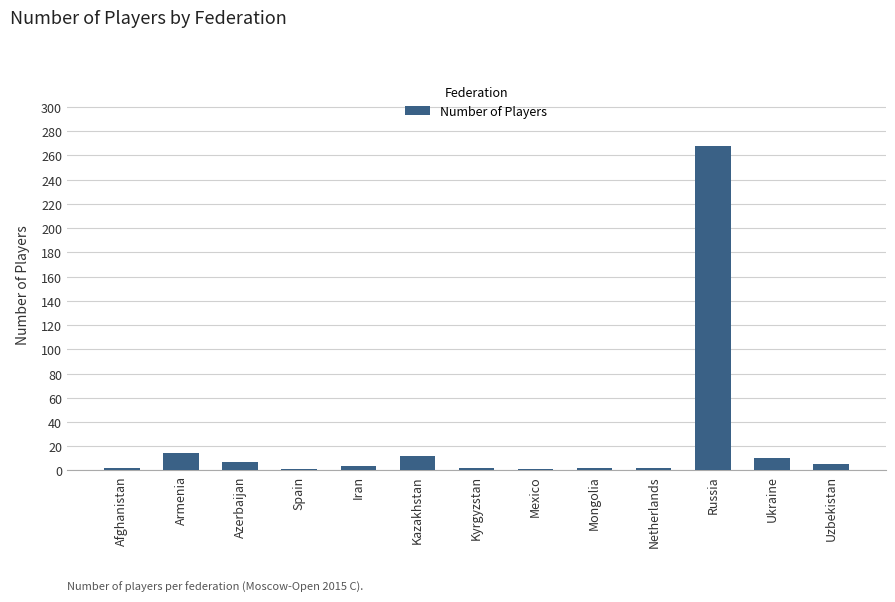

Which label corresponds to the largest value in the chart?

Russia